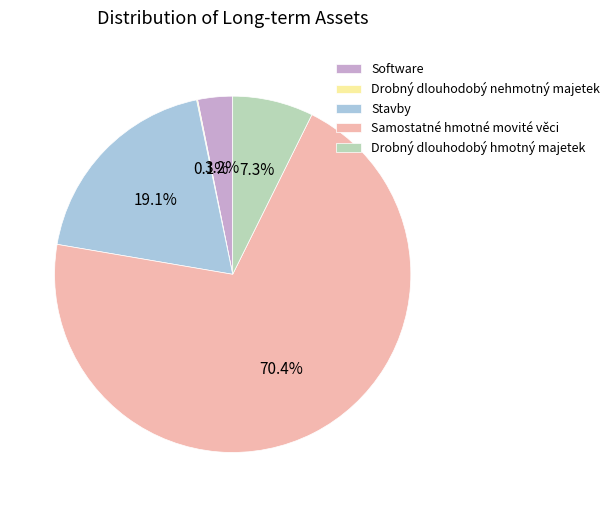

What percentage is the Software slice, to the nearest percent?

3%